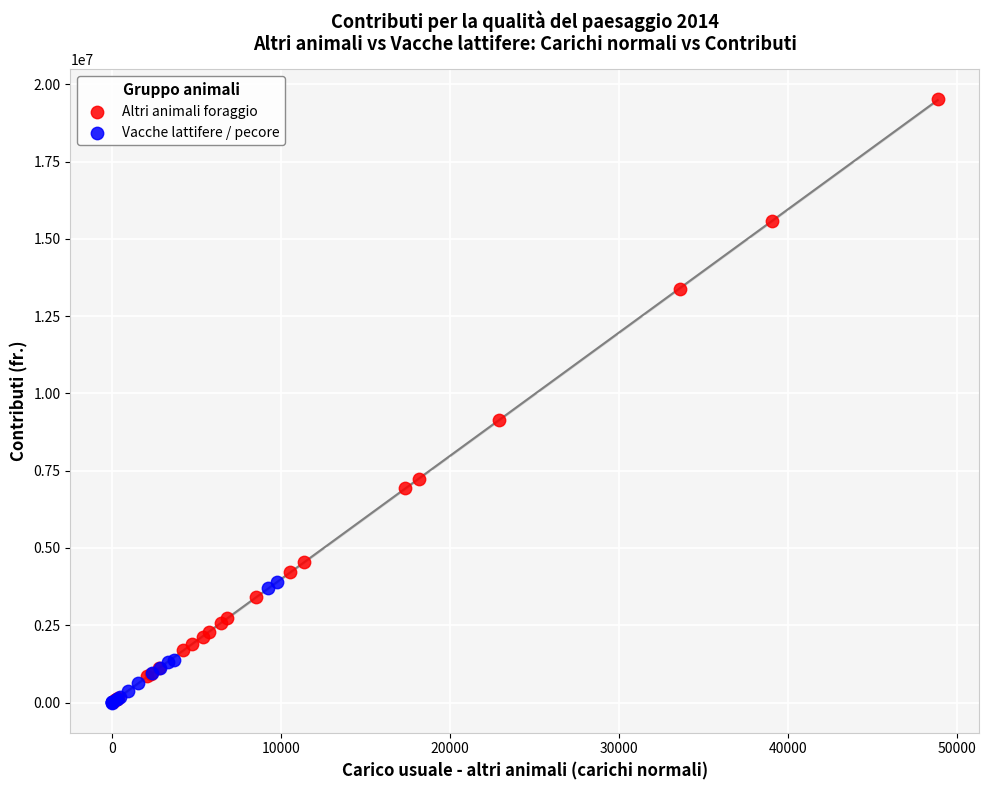

What are all the series names shown in the legend?

Altri animali foraggio, Vacche lattifere / pecore